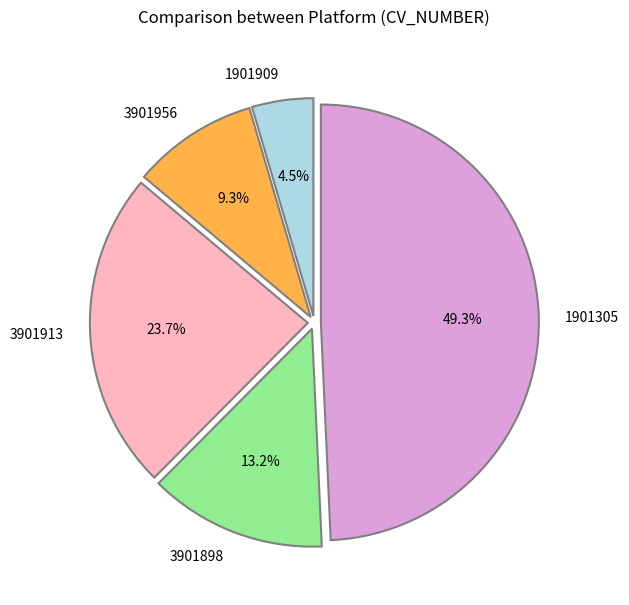

The 1901909 slice represents 19% of the pie. True or false?

False